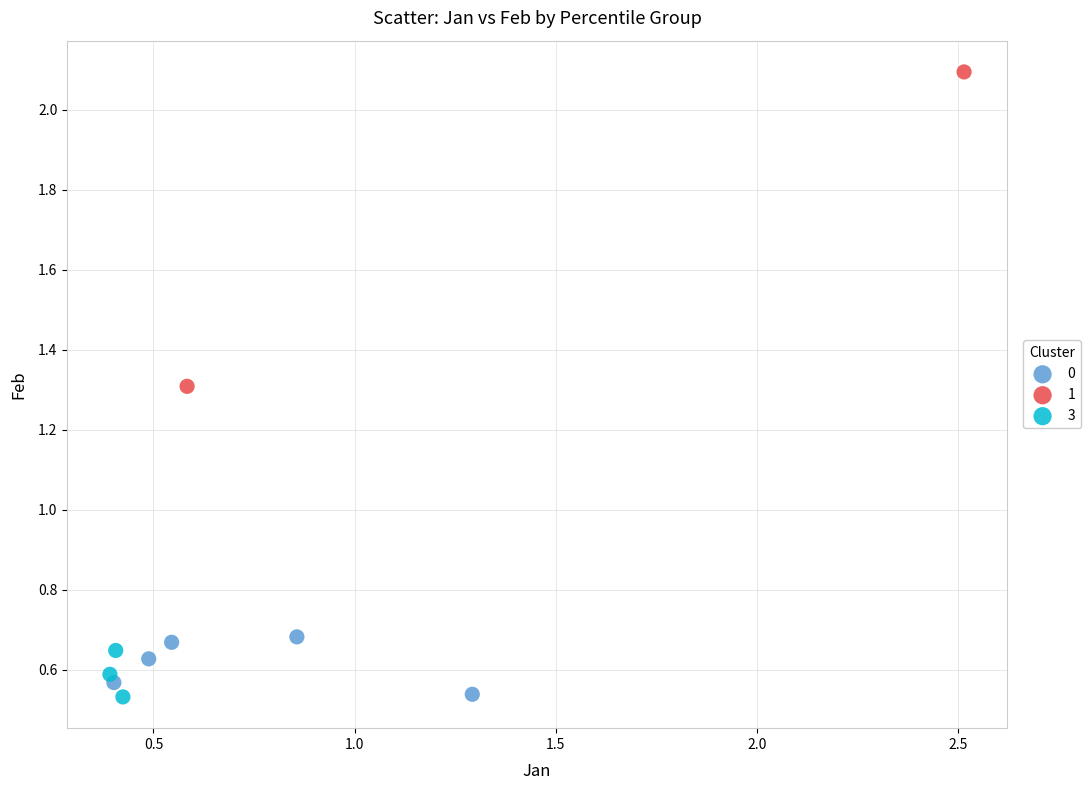

What are all the series names shown in the legend?

0, 1, 3